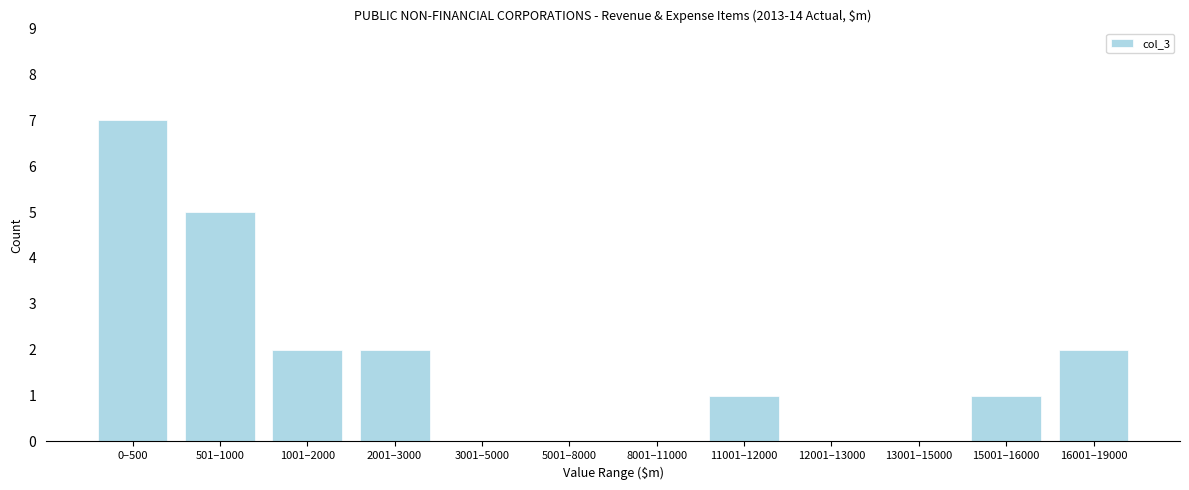

Reading left to right, what are all the values shown in this chart?

0–500=7	501–1000=5	1001–2000=2	2001–3000=2	3001–5000=0	5001–8000=0	8001–11000=0	11001–12000=1	12001–13000=0	13001–15000=0	15001–16000=1	16001–19000=2